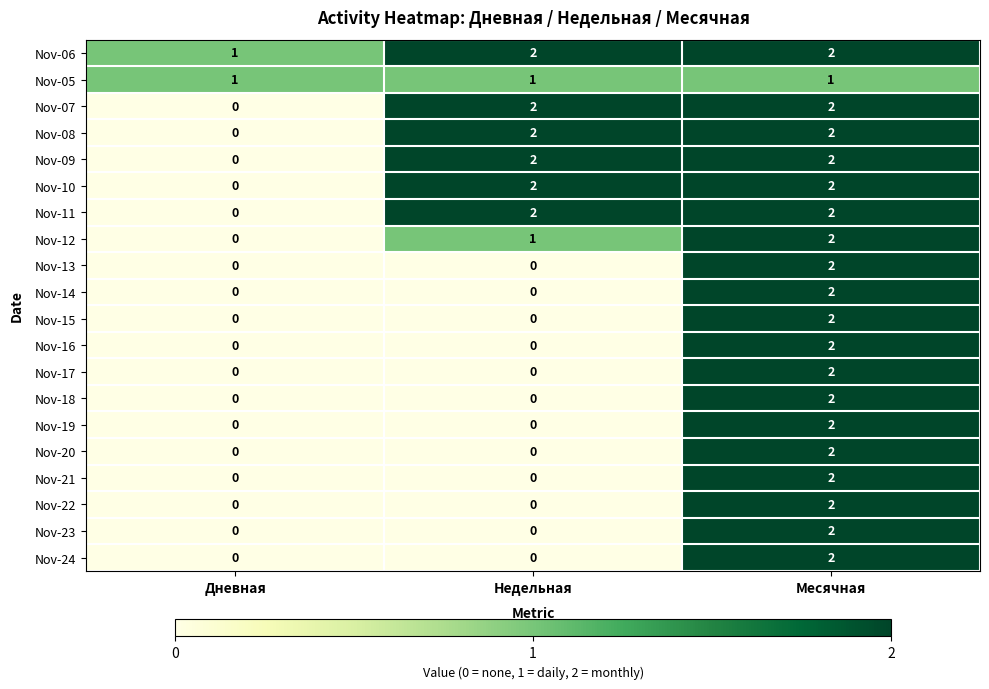

Count the Nov-24 values in the range 0 to 2.

3